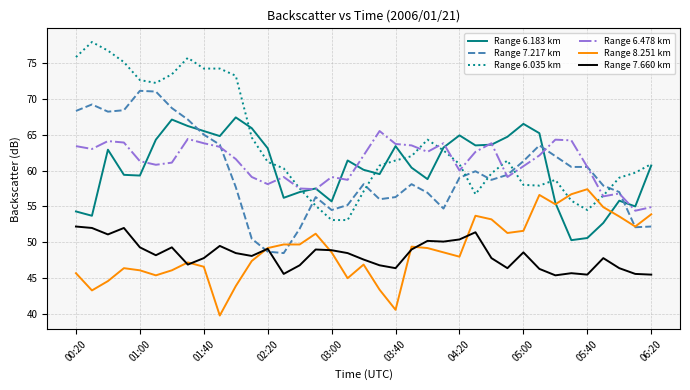

In Range 6.478 km, how many points are lower than both neighbors (excluding endpoints)?

10